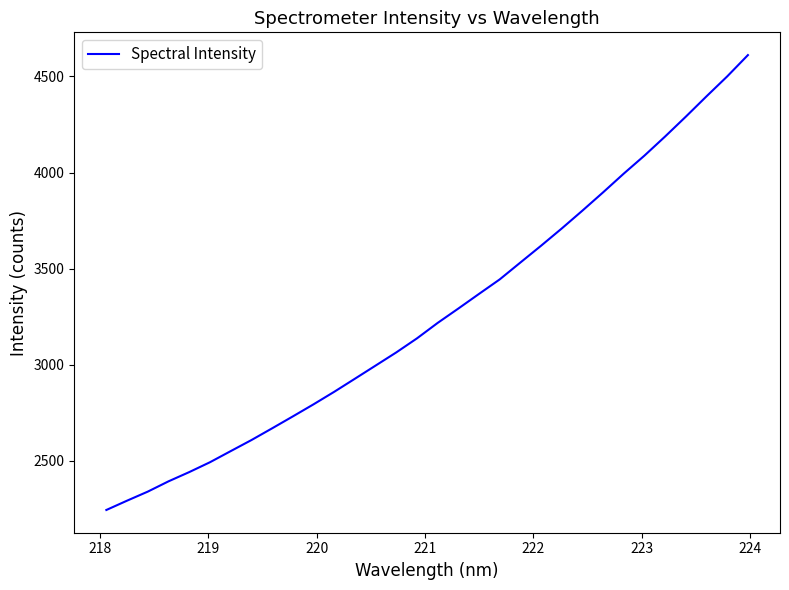

What is the minimum value shown in the chart?

2244.2